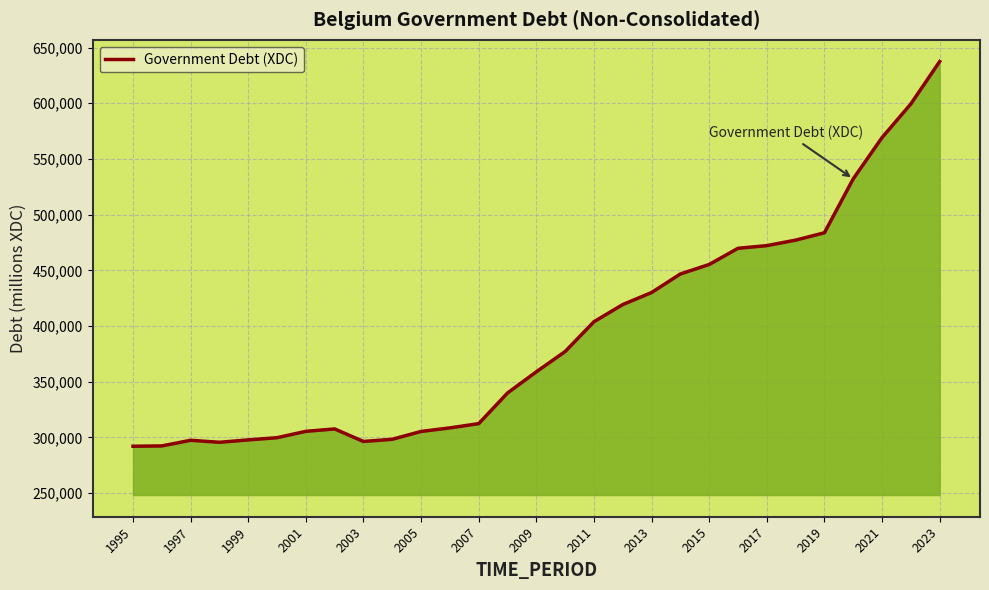

What is the smallest value displayed?

292141